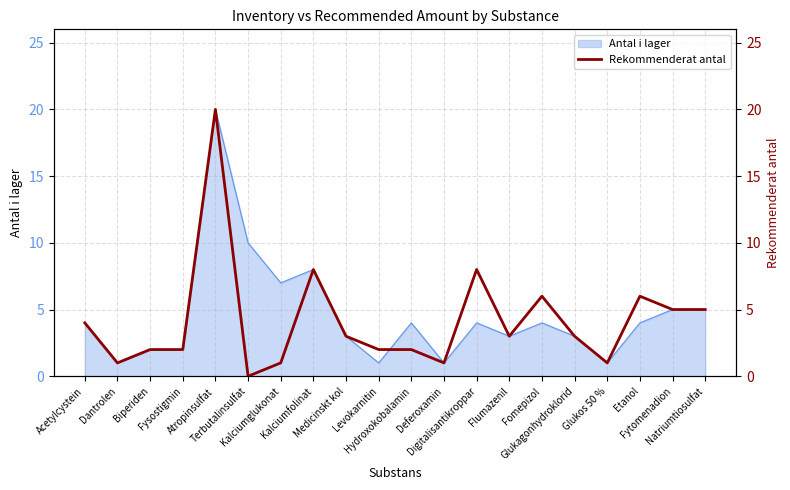

What is the value of the 2nd point from the left?

1